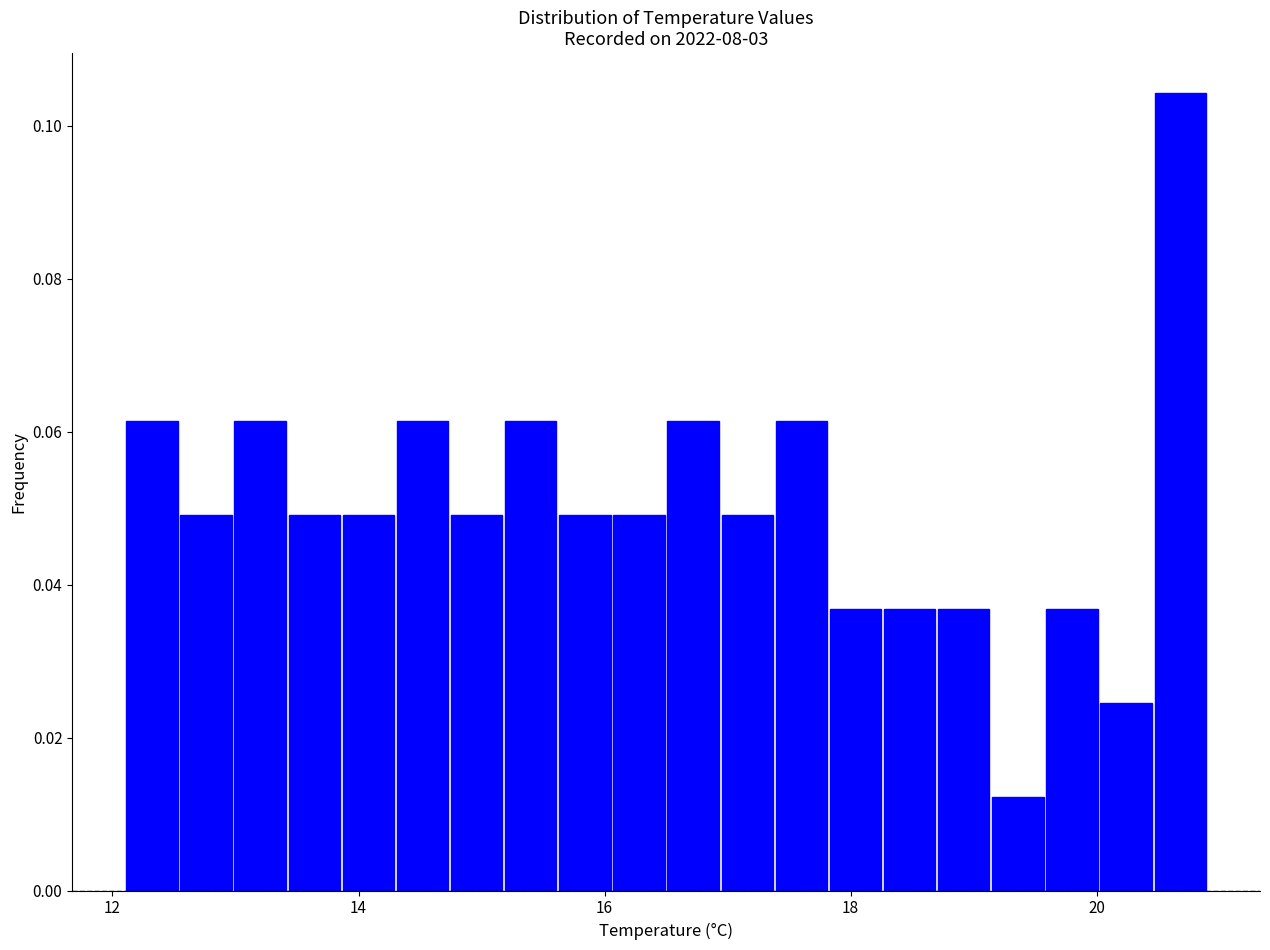

Around what value on the x-axis is the tallest bar? Give the approximate position of its centre, as read against the axis.

20.6